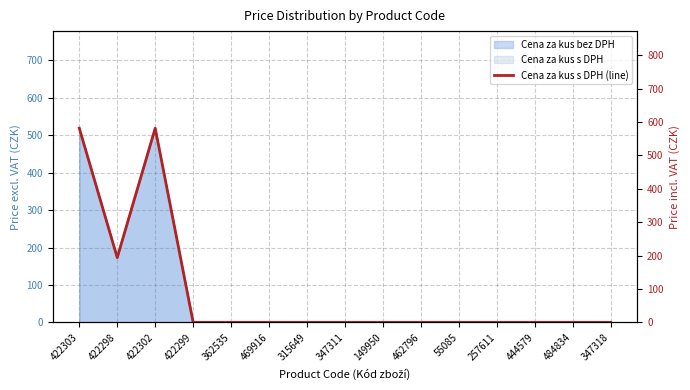

Does the chart display data point markers on the line(s)?

No